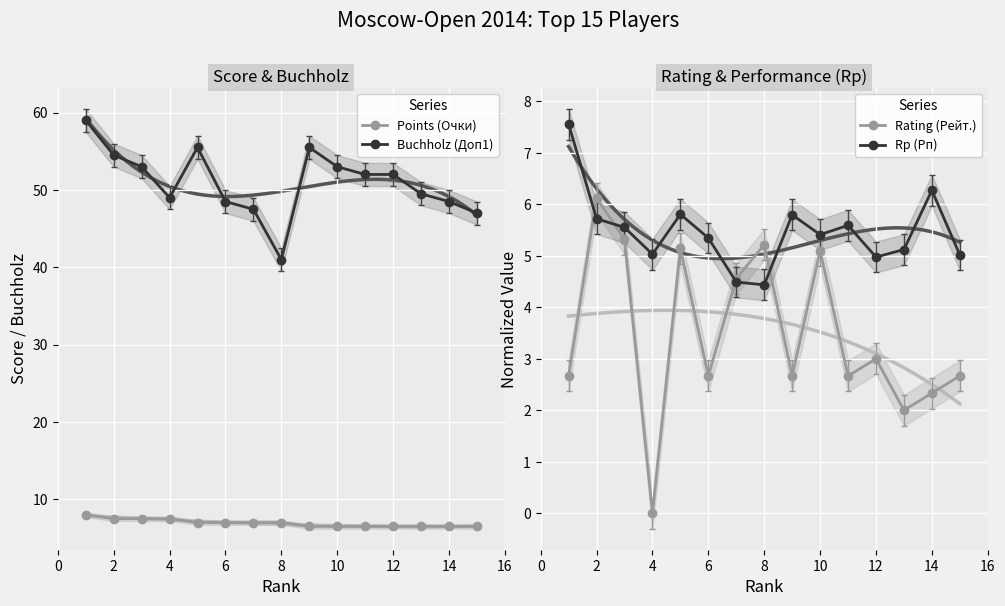

True or false: Rating (Рейт.) and Points (Очки) cross at least once.

False